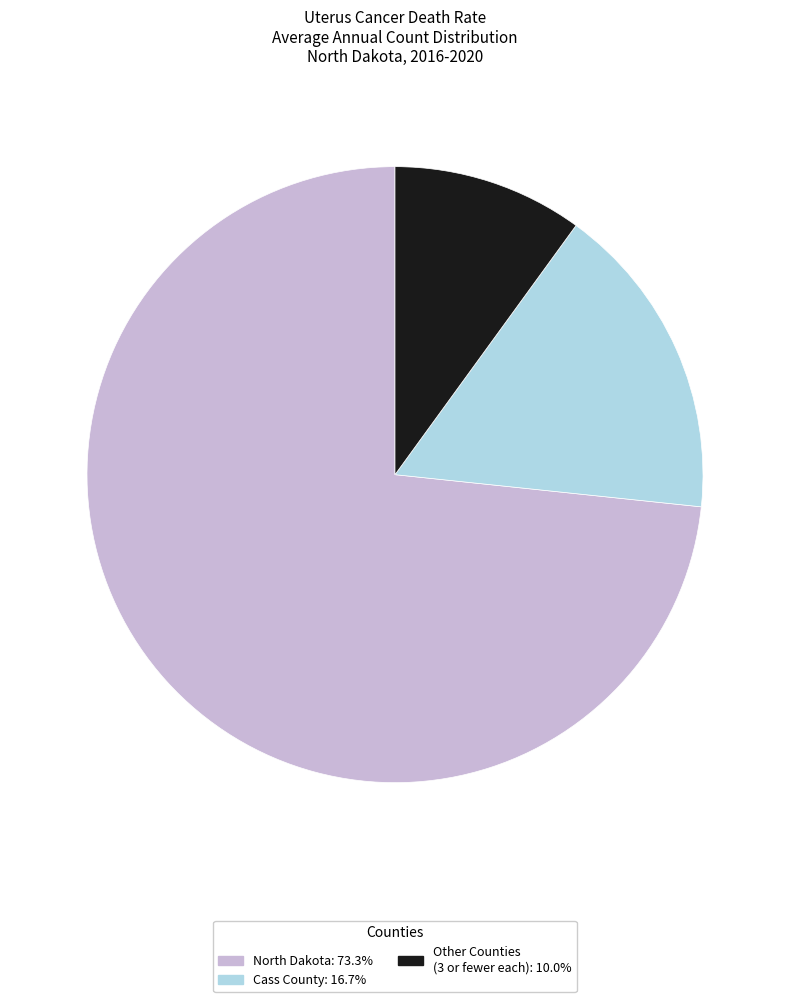

Is the sum of North Dakota: 73.3% and Other Counties (3 or fewer each): 10.0% greater than half?

Yes